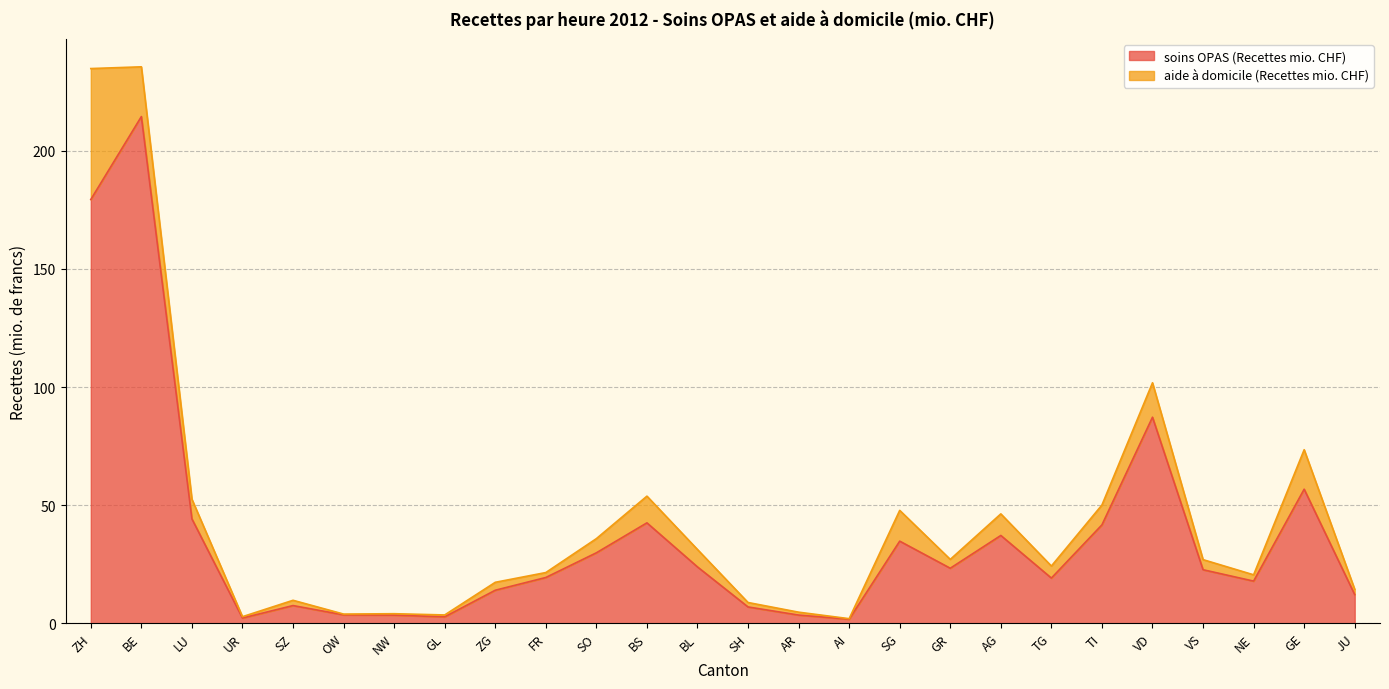

List the labels in order of value, smallest first.

AI, UR, GL, NW, AR, OW, SH, SZ, JU, ZG, NE, TG, FR, VS, GR, BL, SO, SG, AG, TI, BS, LU, GE, VD, ZH, BE